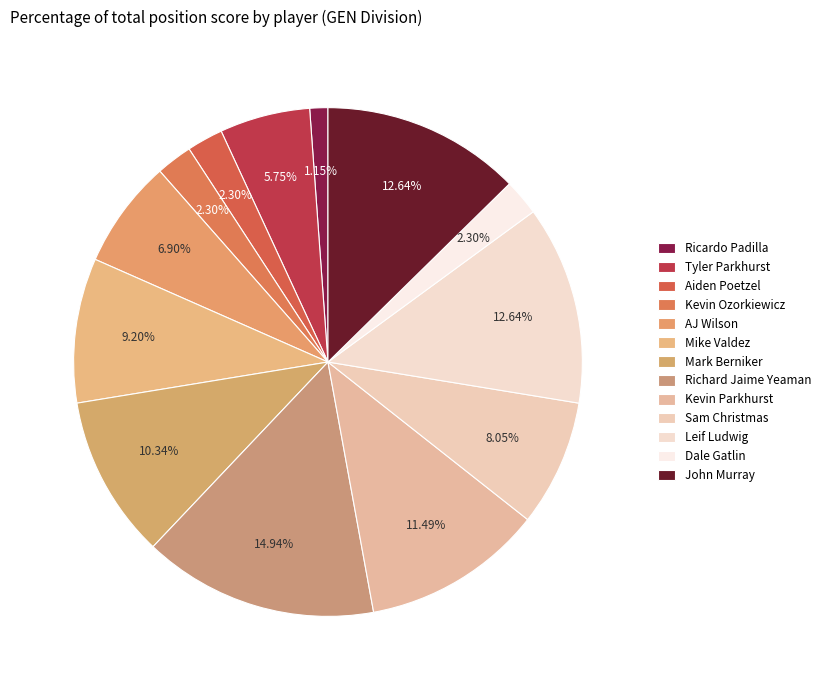

How many slices are in this pie chart?

13